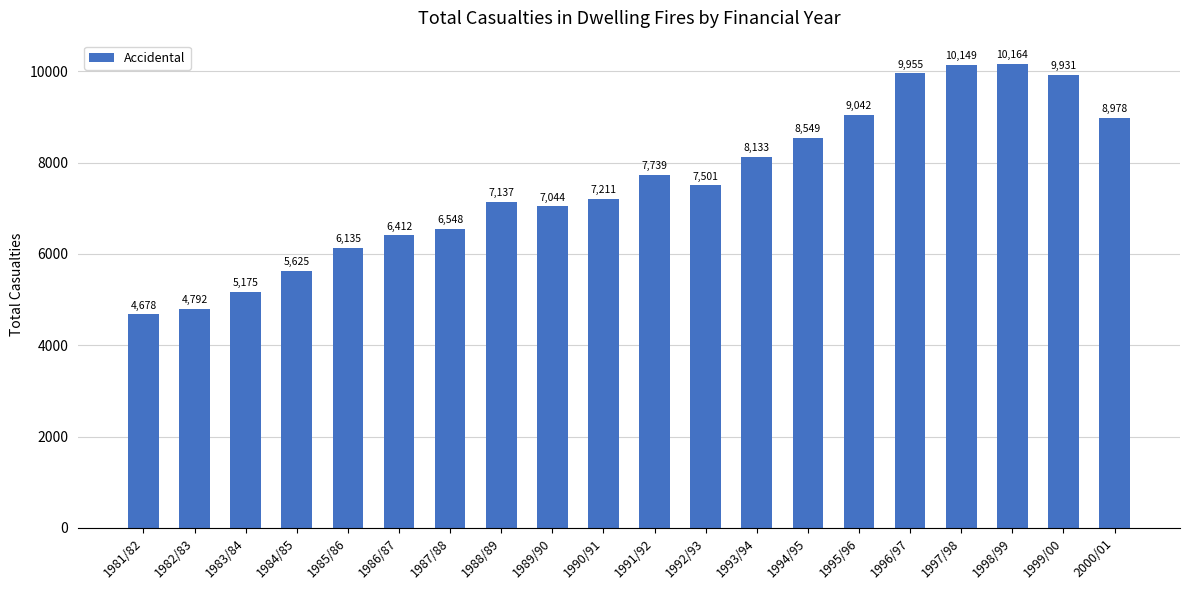

What is the smallest value displayed?

4678